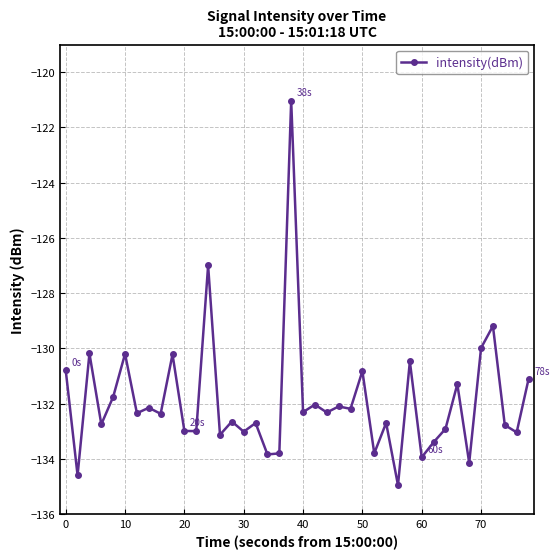

What is the difference between the second highest and minimum values?

8.0